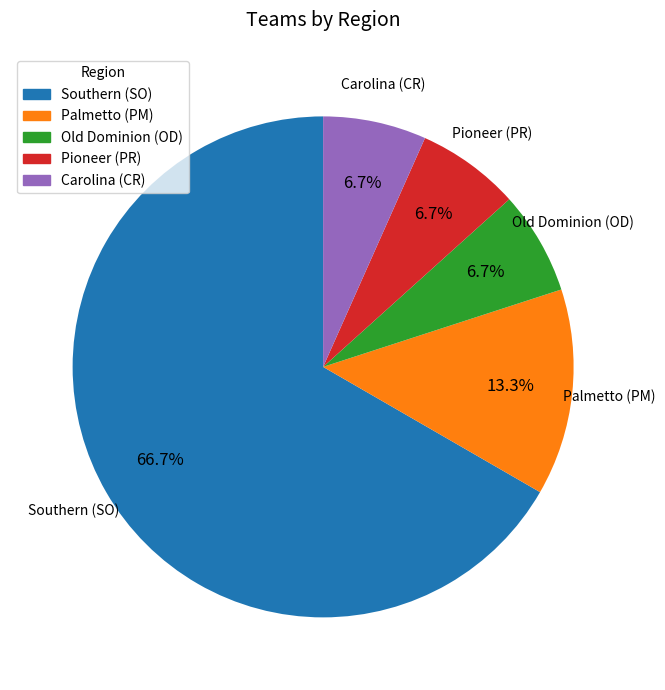

Which slice is the largest?

Southern (SO)